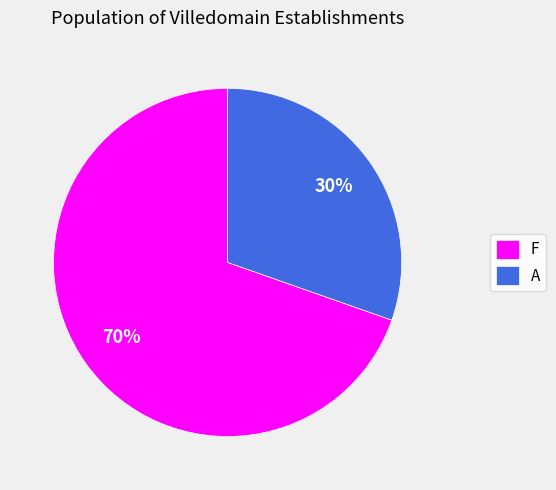

What is the smallest slice in the pie chart?

A